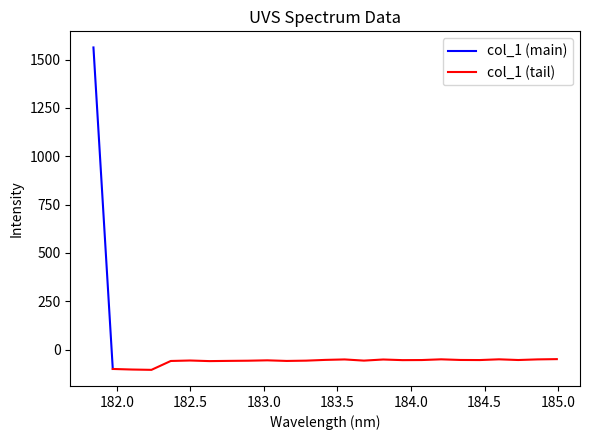

Where is the first local maximum?

182.498667305